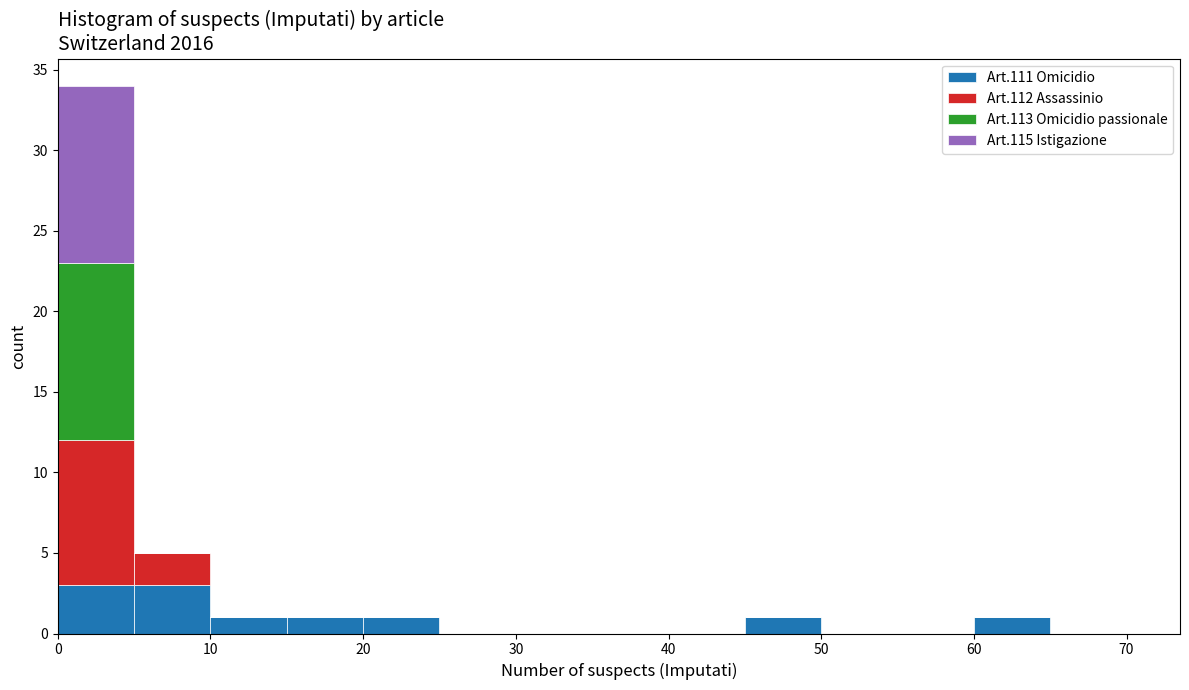

Reading left to right, list every stacked bar in this chart as the range it spans on the x-axis followed by its total height. The values are not printed on the chart, so give them approximately, as read against the axis.

0 to 5: 34
5 to 10: 5
10 to 15: 1
15 to 20: 1
20 to 25: 1
25 to 30: 0
30 to 35: 0
35 to 40: 0
40 to 45: 0
45 to 50: 1
50 to 55: 0
55 to 60: 0
60 to 65: 1
65 to 70: 0